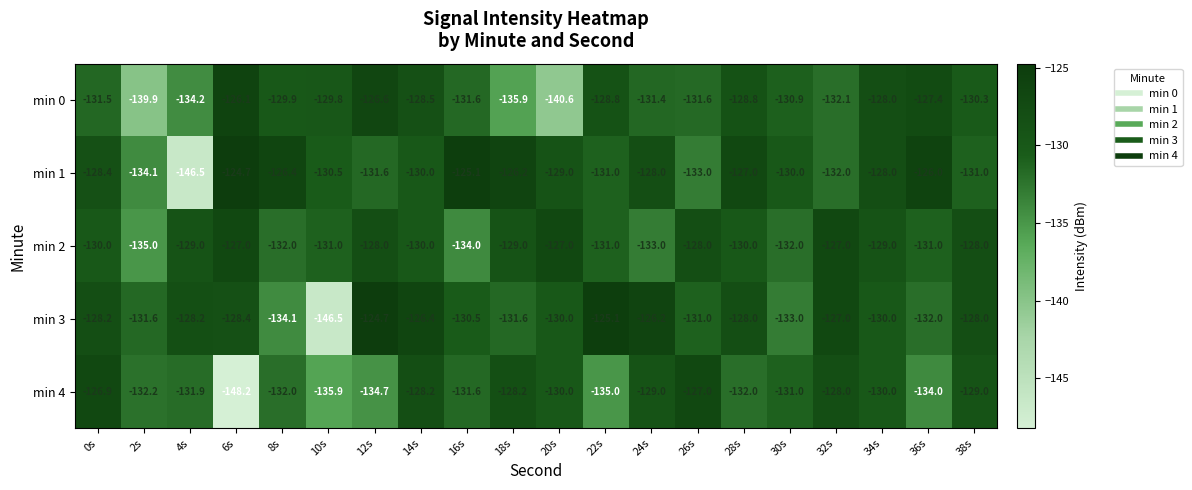

What is the spread (max minus min) of values at 18s?

9.7